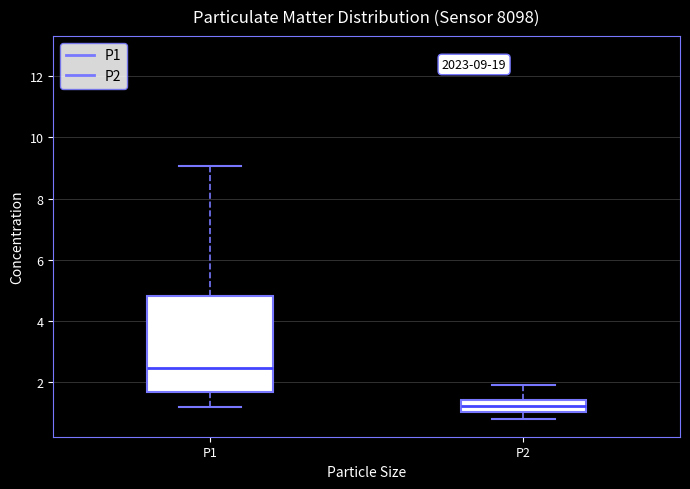

Which box has the lowest median line?

P2